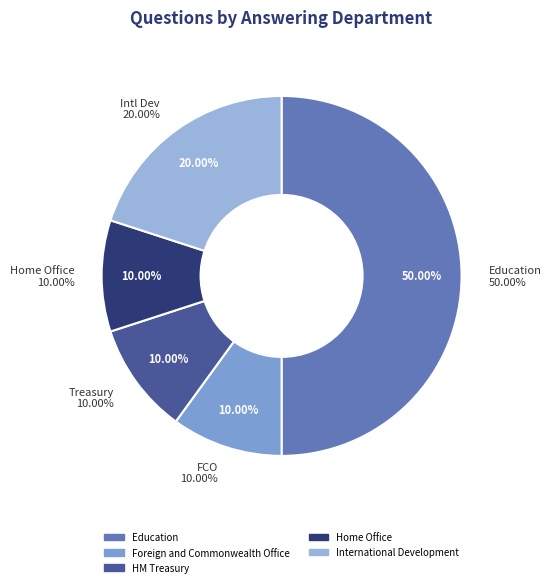

Which has a higher value, International Development or Foreign and Commonwealth Office?

International Development